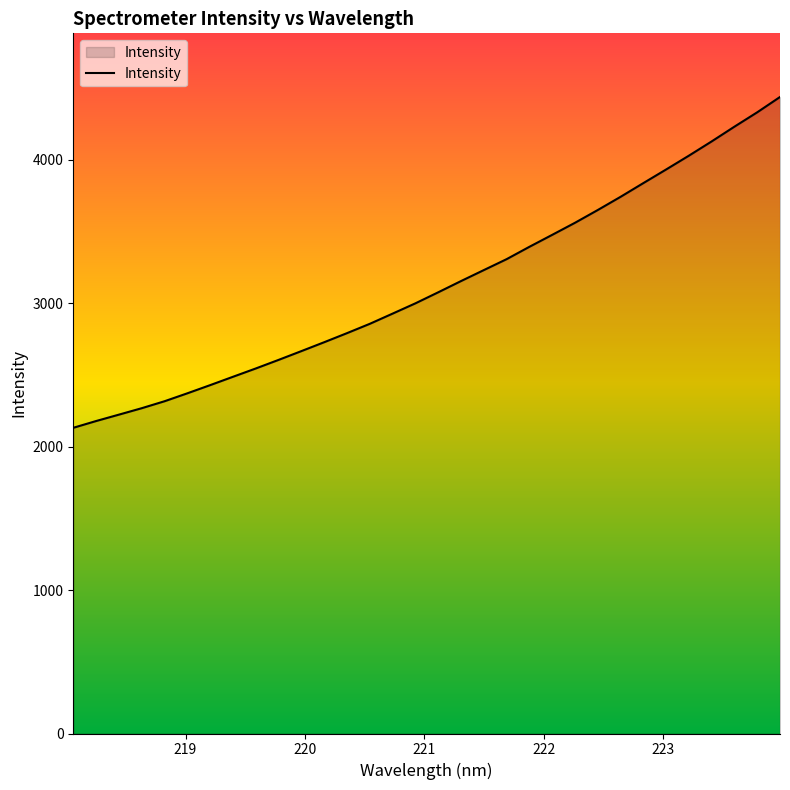

What is the difference between the maximum and minimum values?

2306.5